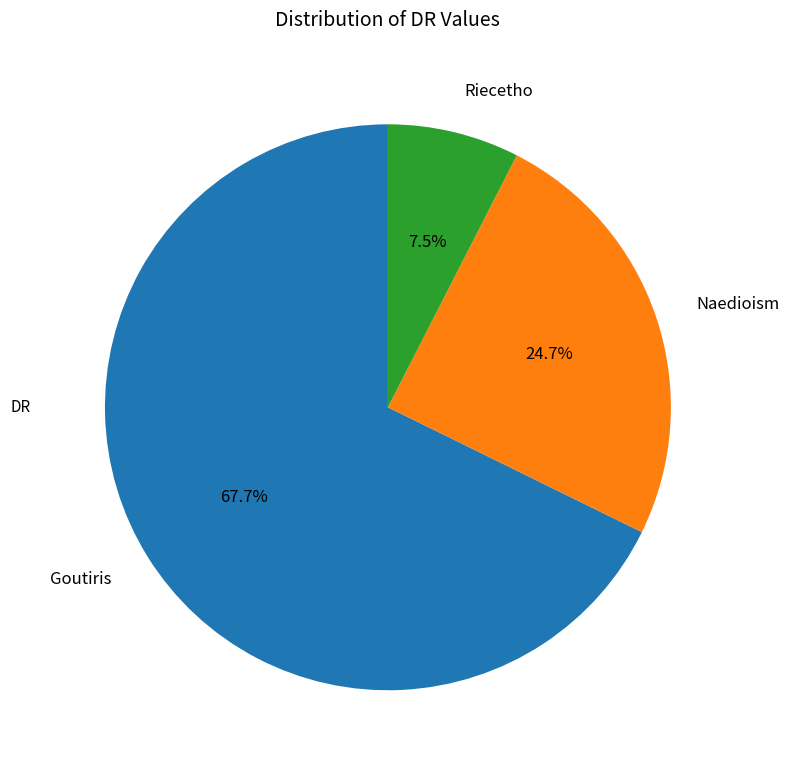

Which category has the smallest portion of the pie?

Riecetho